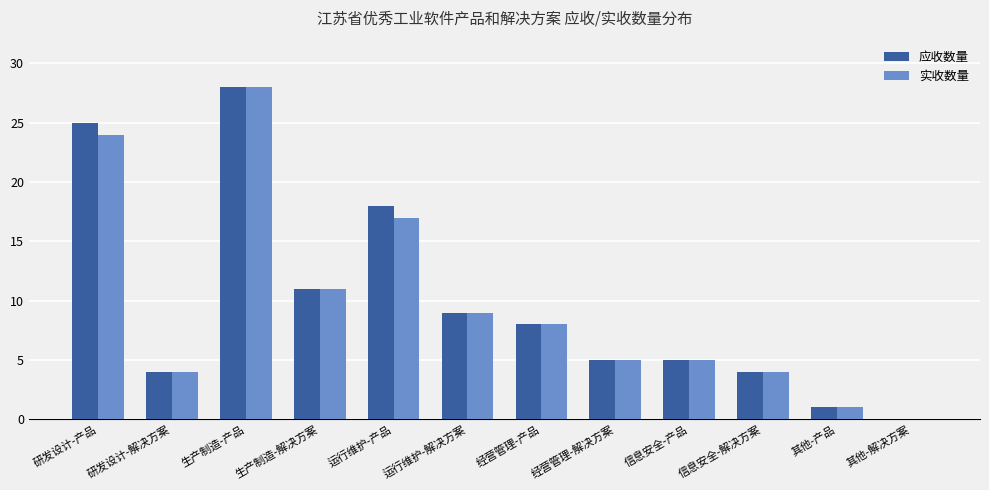

How many positive values does the 应收数量 series have?

11